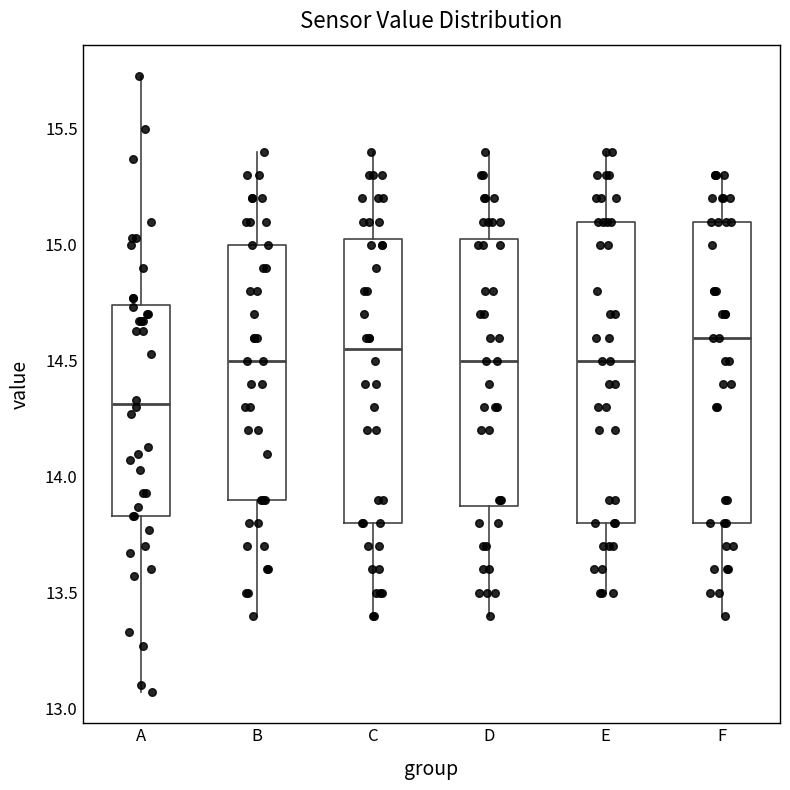

Reading left to right, transcribe this box plot: for each box, give where its median line is, the range the box spans, and where its two whiskers end, as read against the y-axis. The values are not printed on the chart, so give them approximately, as read against the axis.

A: median 14.30, box 13.85 to 14.75, whiskers 13.05 to 15.75
B: median 14.50, box 13.90 to 15.00, whiskers 13.40 to 15.40
C: median 14.55, box 13.80 to 15.05, whiskers 13.40 to 15.40
D: median 14.50, box 13.90 to 15.05, whiskers 13.40 to 15.40
E: median 14.50, box 13.80 to 15.10, whiskers 13.50 to 15.40
F: median 14.60, box 13.80 to 15.10, whiskers 13.40 to 15.30